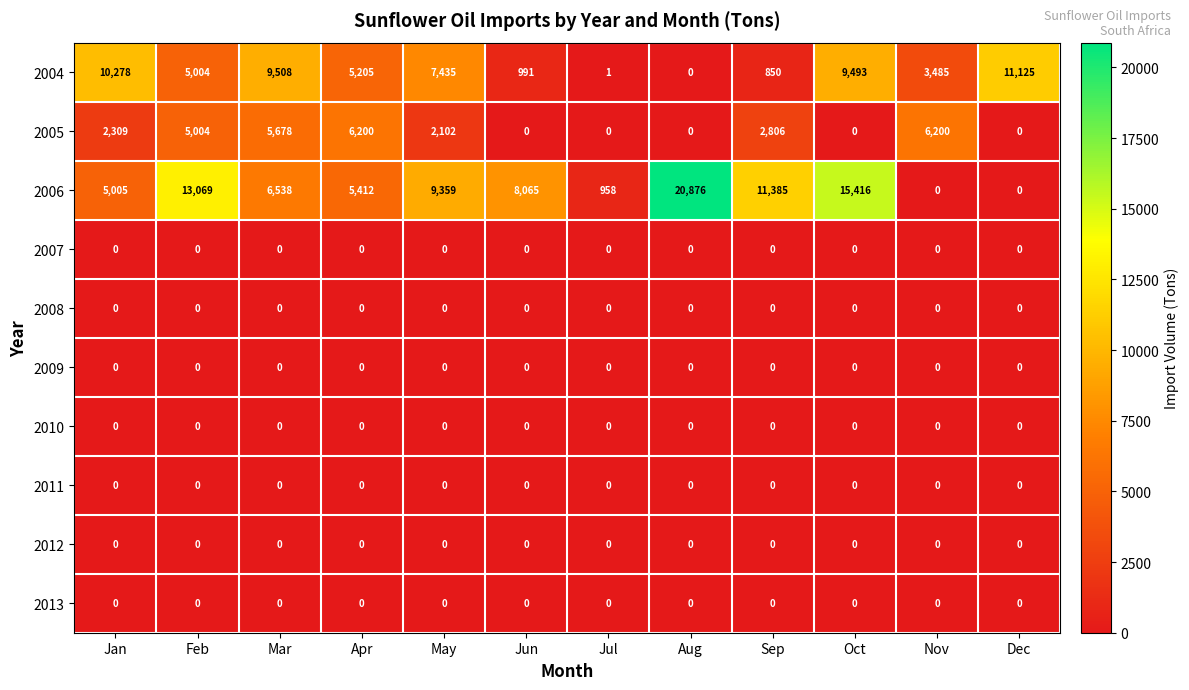

The 2011 series shows 0 at Mar. True or false?

True